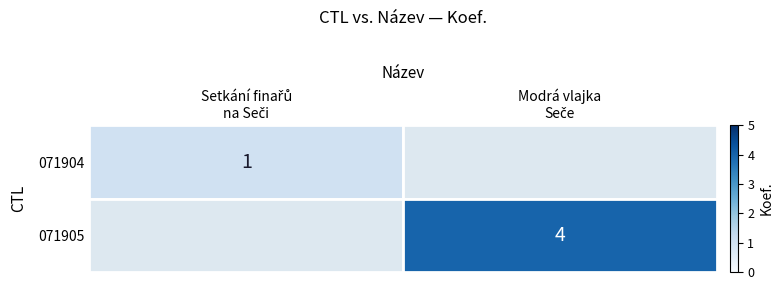

The 071905 series shows 4.0 at Modrá vlajka Seče. True or false?

True